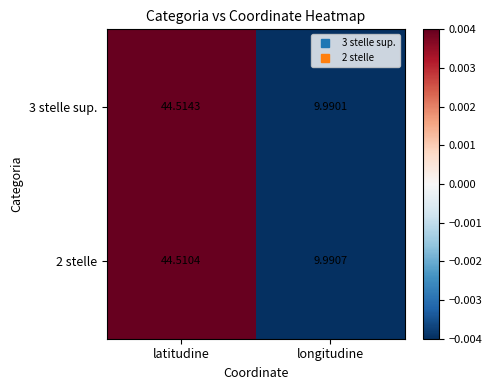

At which label is 3 stelle sup. closest to 27?

longitudine